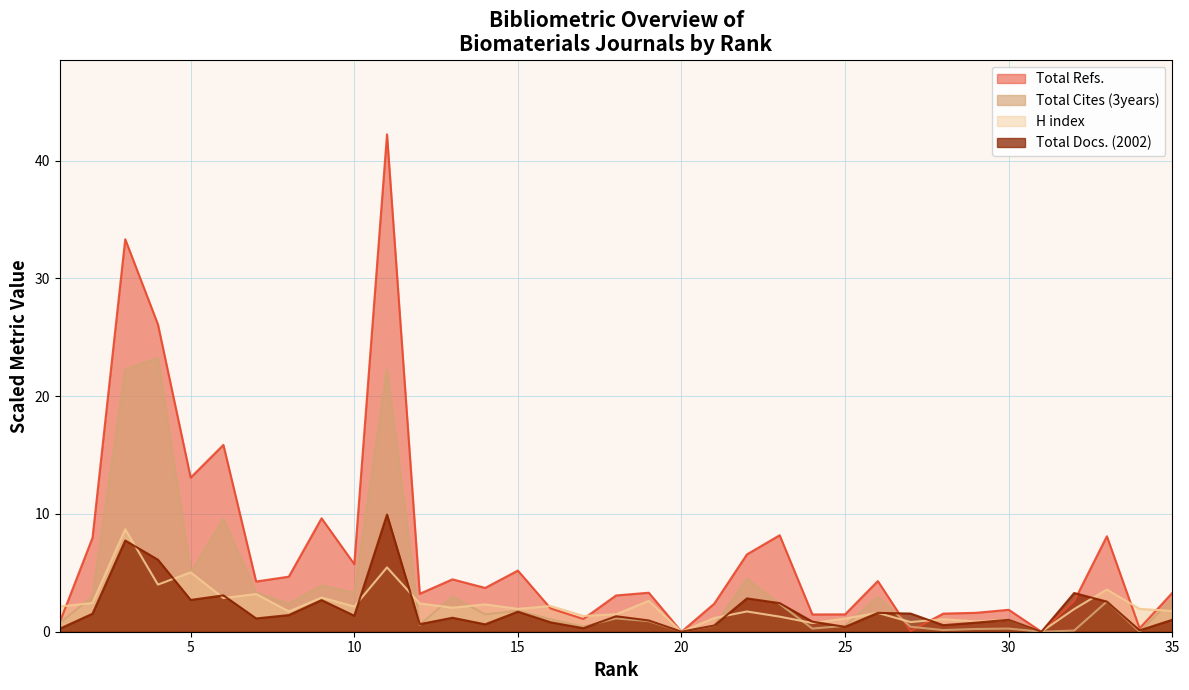

Rank the categories by Total Docs. (2002) value from highest to lowest.

11, 3, 4, 32, 6, 22, 5, 9, 33, 23, 15, 26, 27, 2, 8, 10, 18, 13, 7, 30, 35, 19, 24, 16, 29, 12, 14, 28, 21, 25, 17, 1, 34, 20, 31